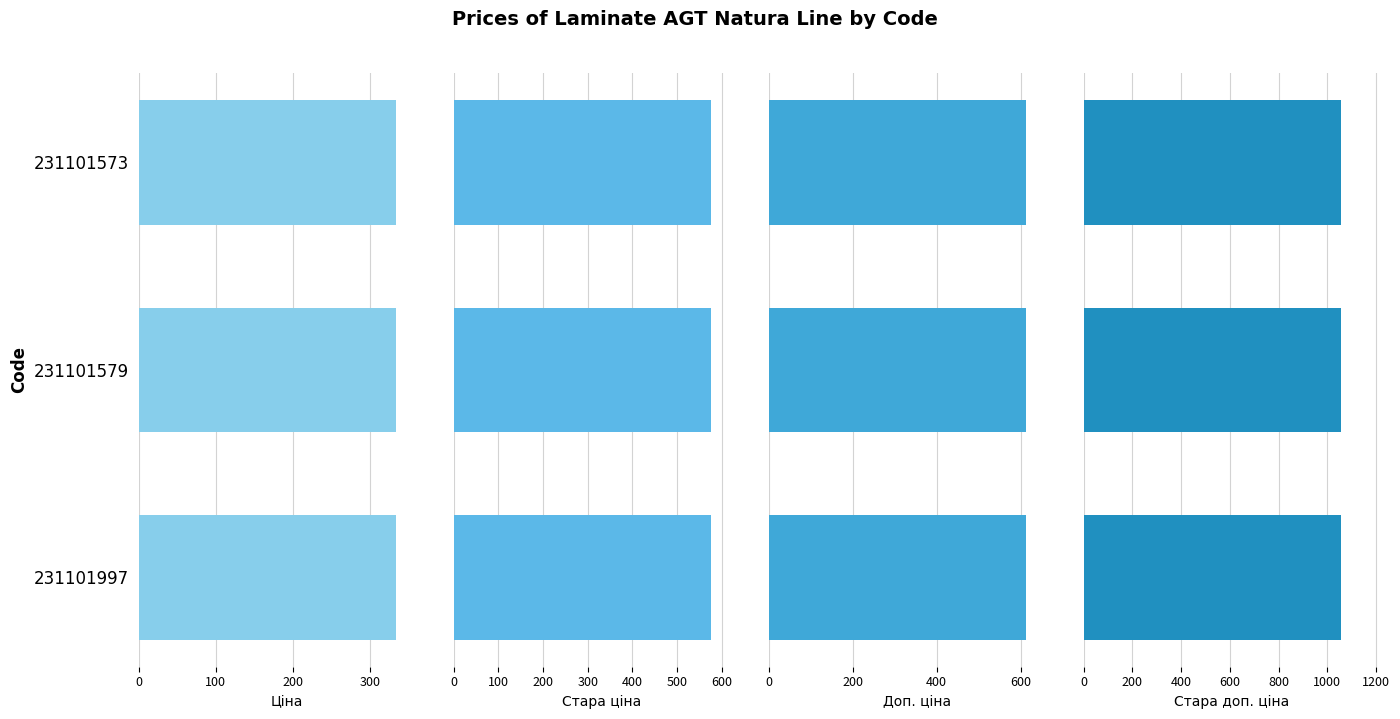

What is the average value of the Доп. ціна series?

613.0